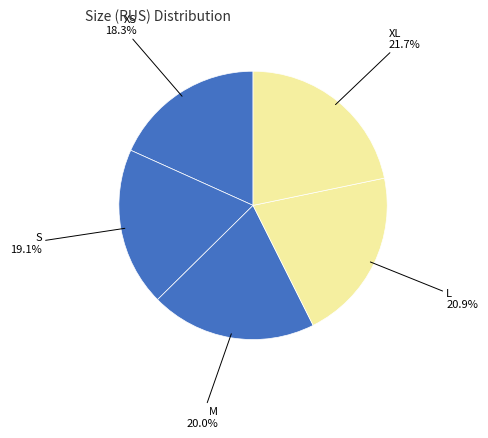

Is it true that XS is 7% of the pie?

False